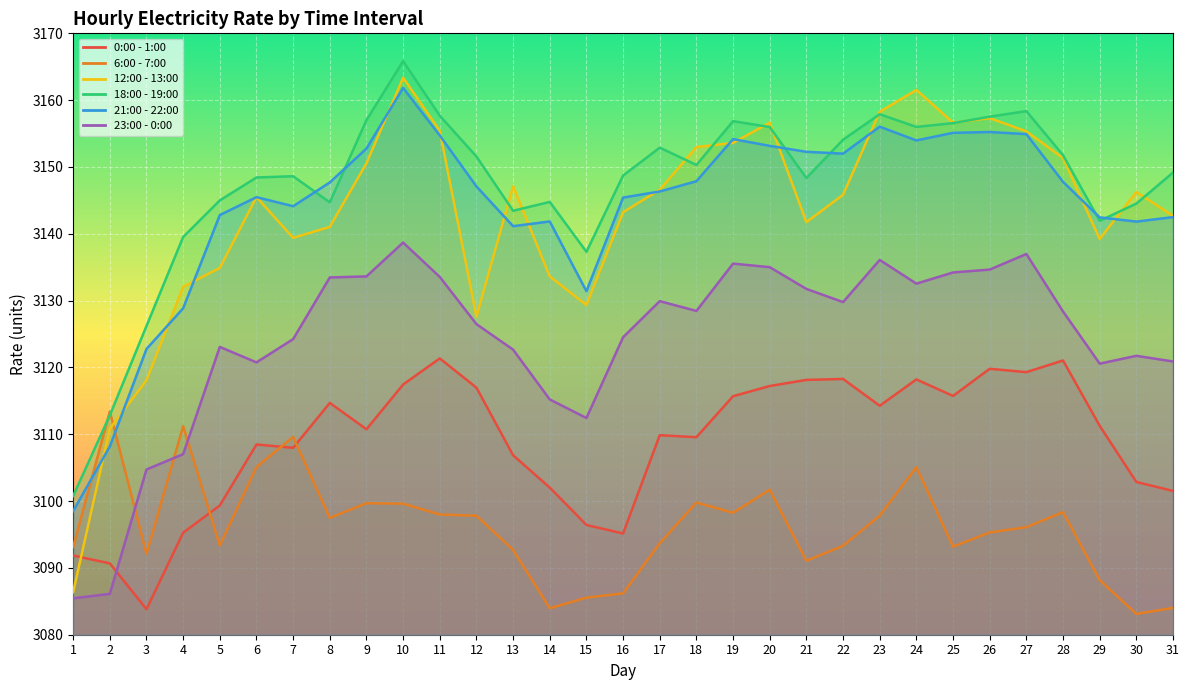

Rank the series by their maximum value, from lowest to highest.

6:00 - 7:00, 0:00 - 1:00, 23:00 - 0:00, 21:00 - 22:00, 12:00 - 13:00, 18:00 - 19:00